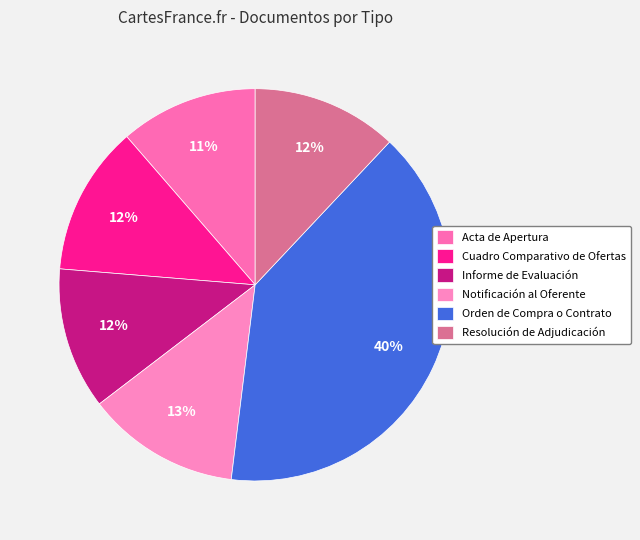

Is the sum of Notificación al Oferente and Informe de Evaluación greater than half?

No